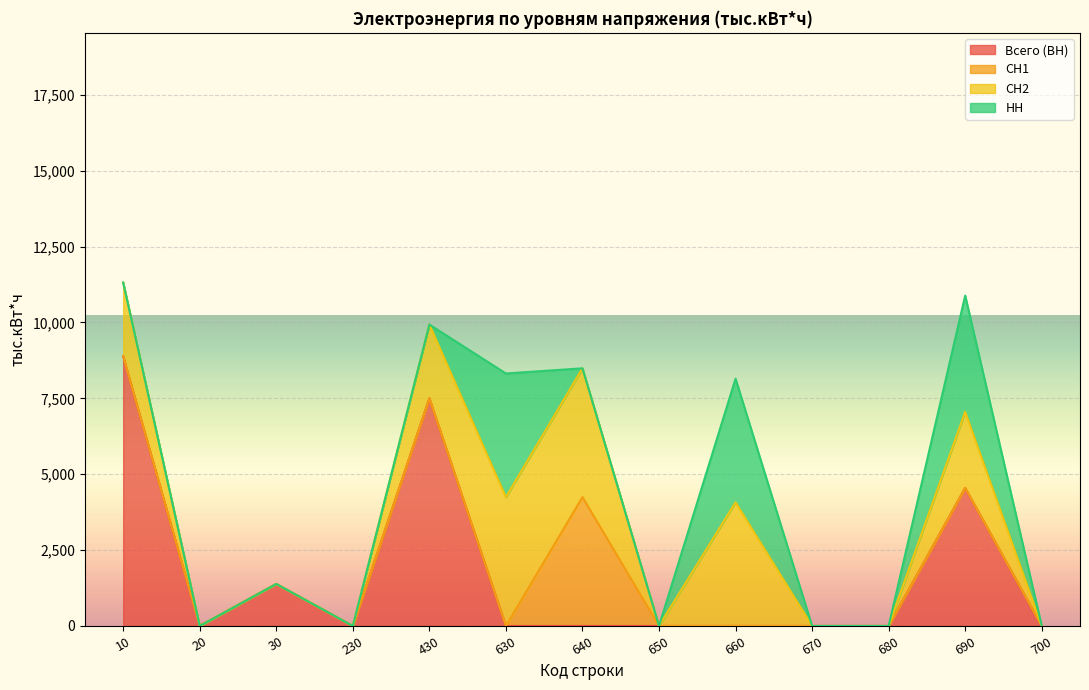

Which series ends up on top after the final intersection of СН1 and НН?

СН1